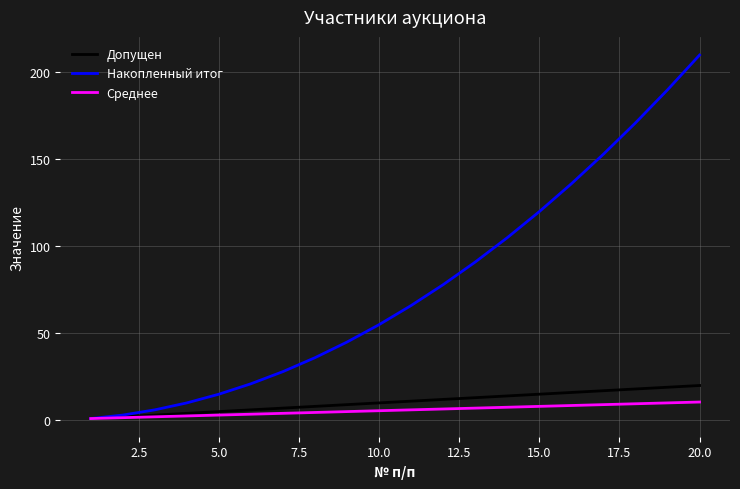

Which series has the largest total across all categories?

Накопленный итог